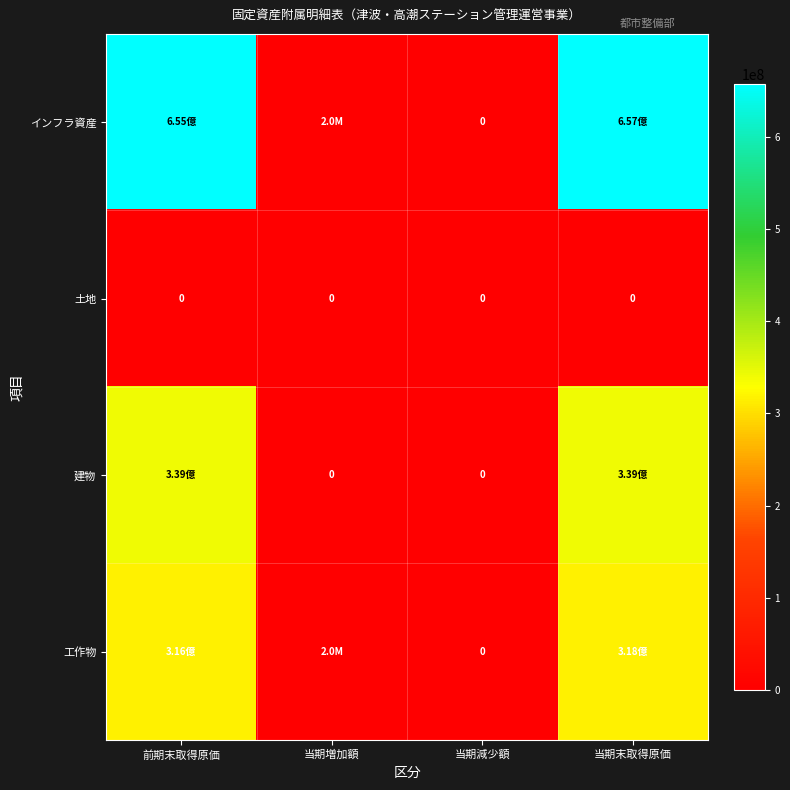

List the series in order of their peak value, highest first.

インフラ資産, 建物, 工作物, 土地